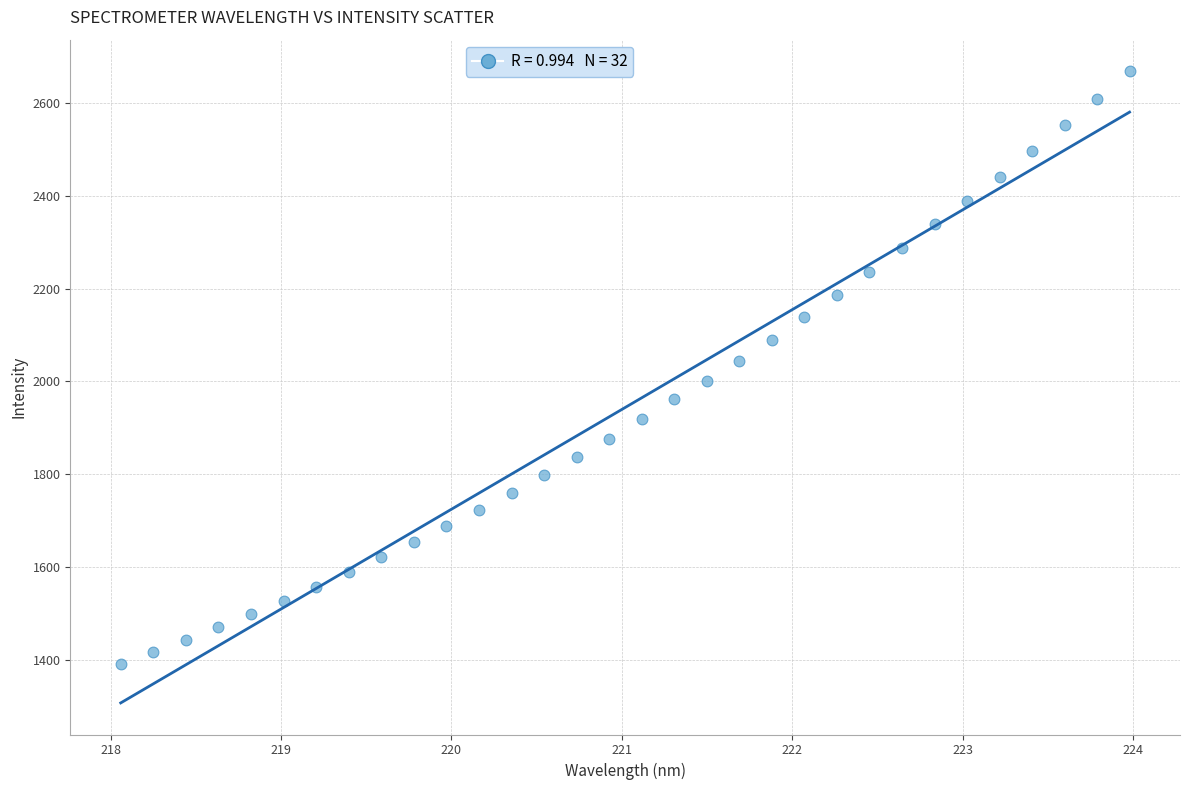

What is the range of X values (max minus min)?

5.9